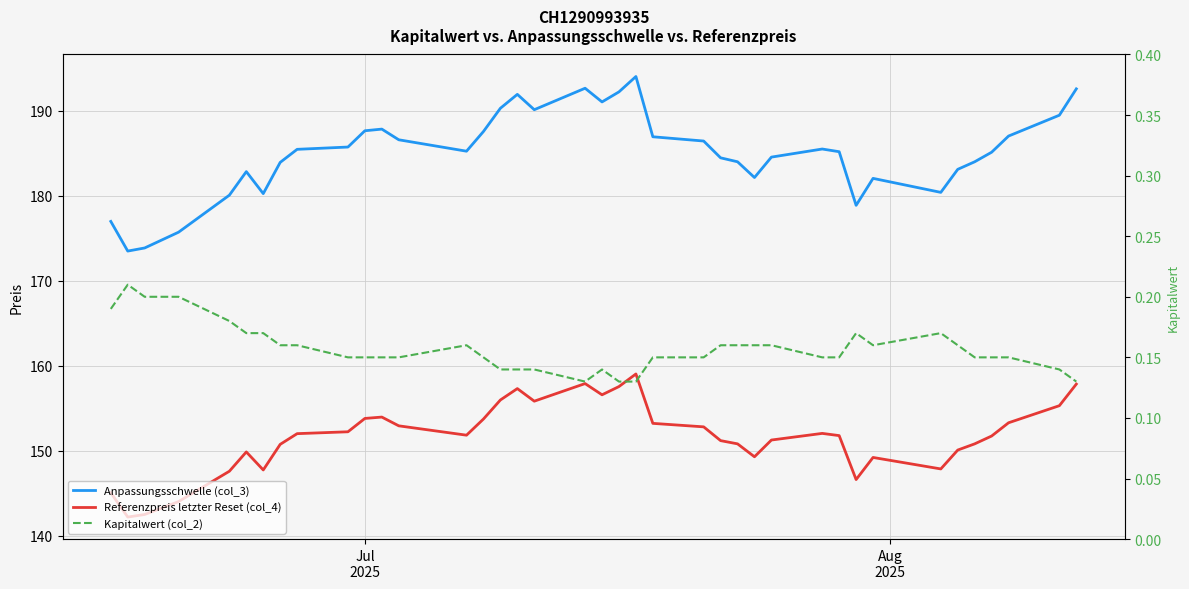

What is the average value of the Kapitalwert (col_2) series?

0.2